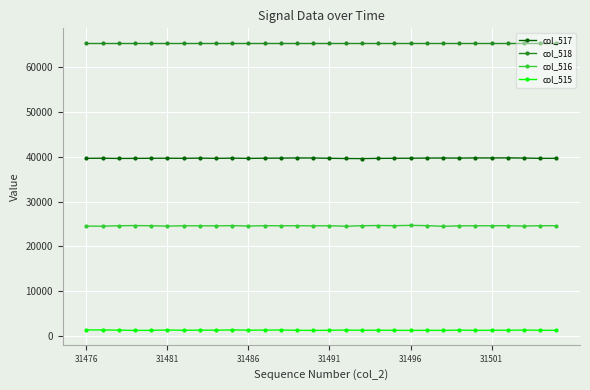

Rank the series by their maximum value, from highest to lowest.

col_518, col_517, col_516, col_515